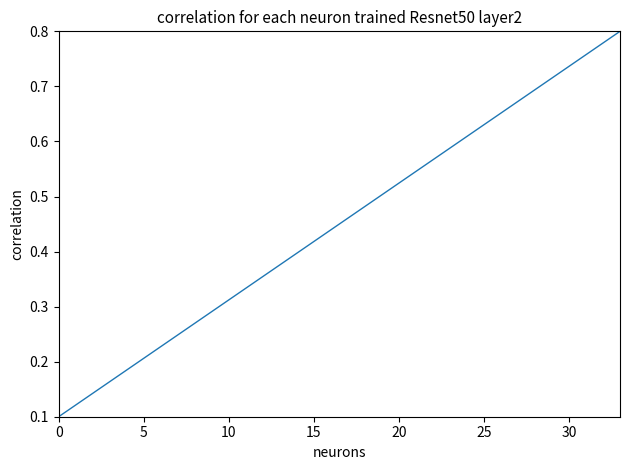

True or false: the data shows 0.2 at 5.

True